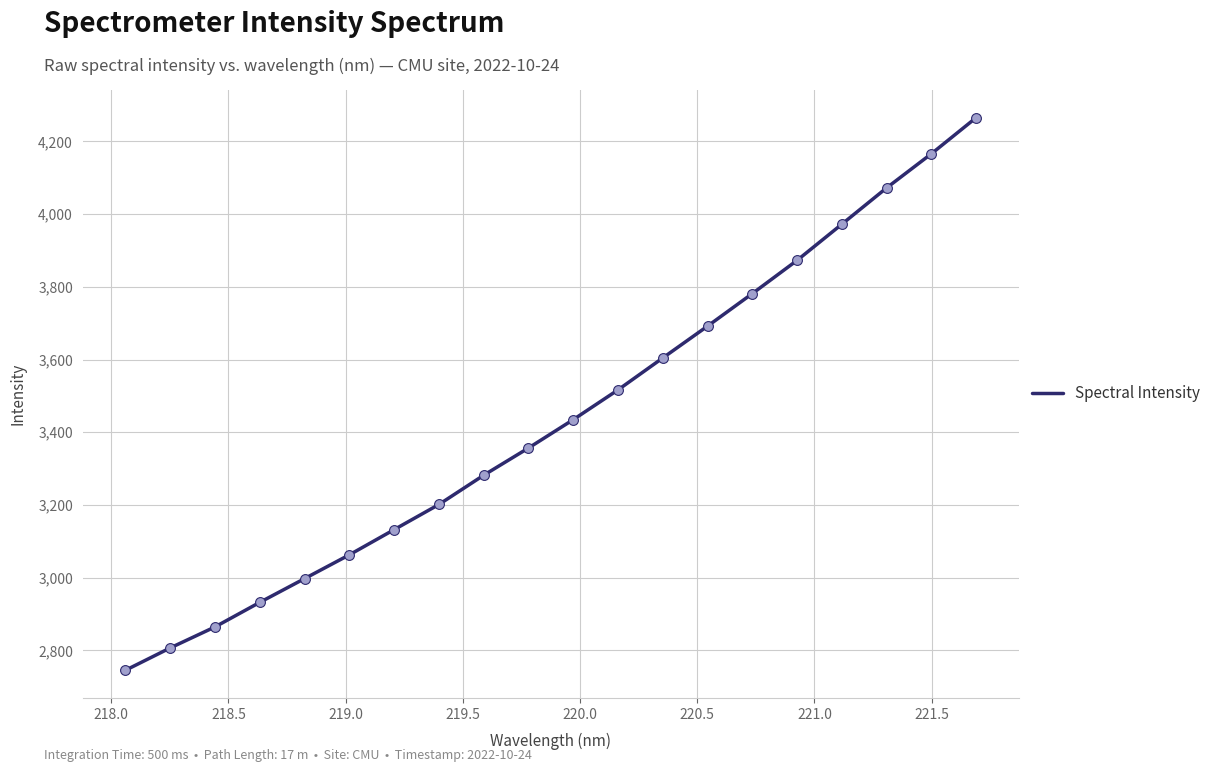

What is the minimum value shown in the chart?

2744.9